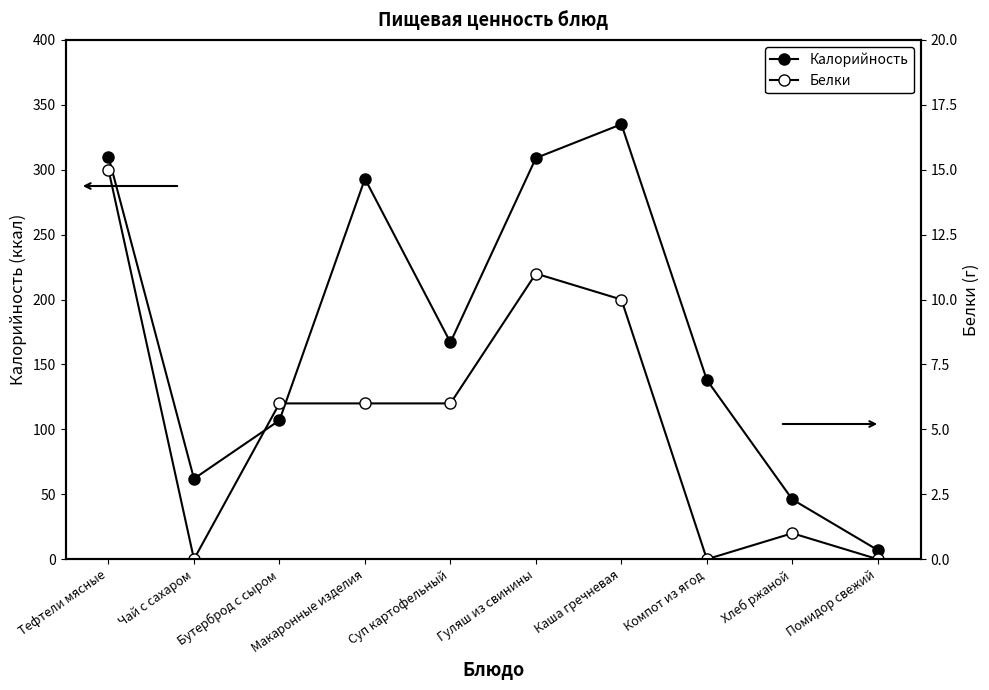

What is the label of the 3rd point from the left?

Бутерброд с сыром